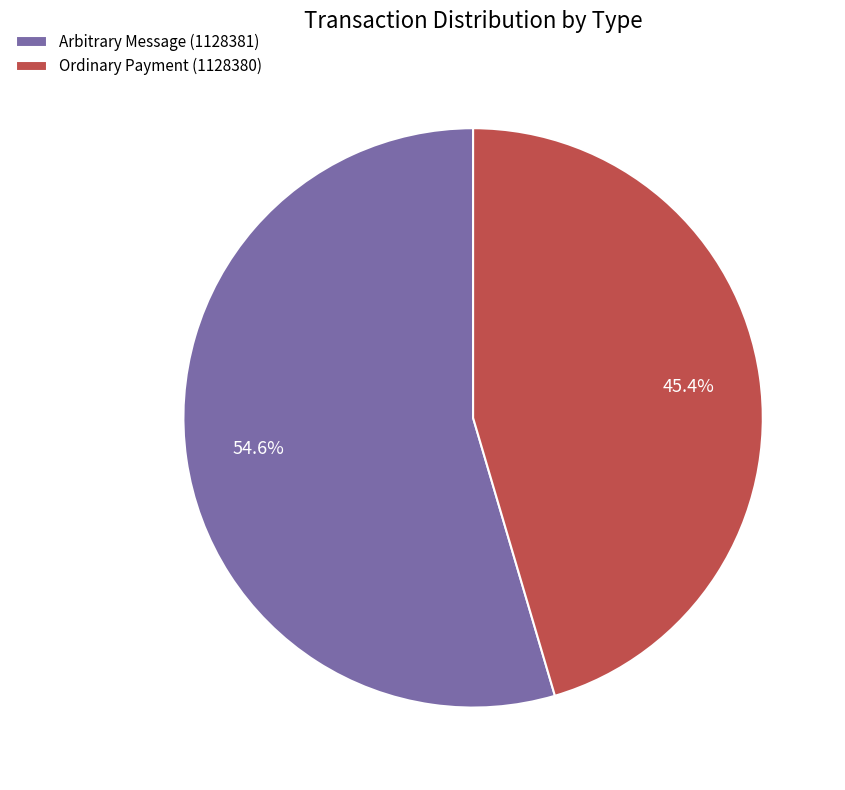

Is there a majority slice in this chart?

Yes